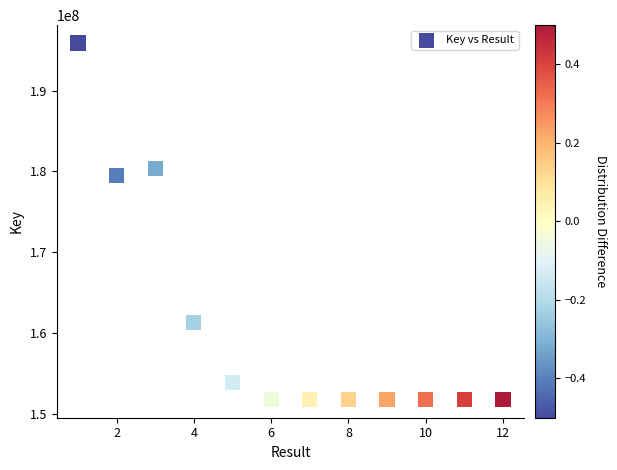

What Y value in the scatter plot is closest to 173813410?

179518666